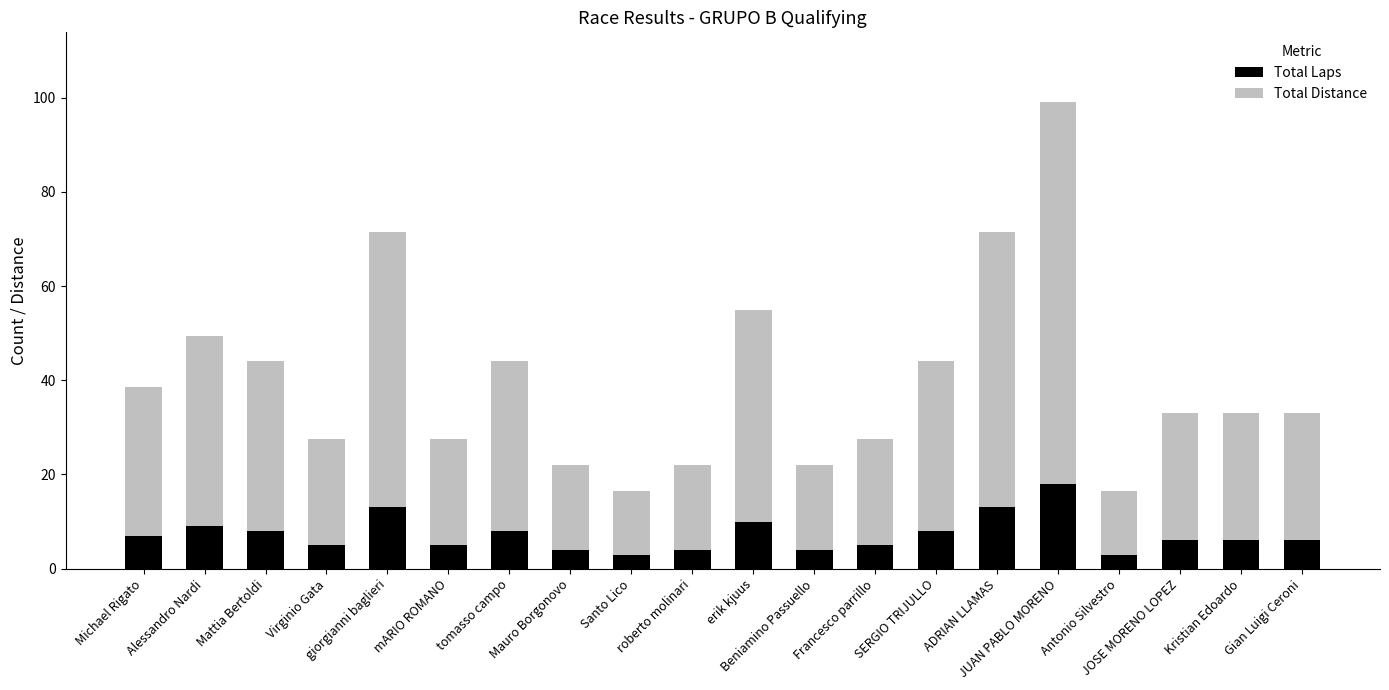

What is the sum of all Total Laps values?

145.0